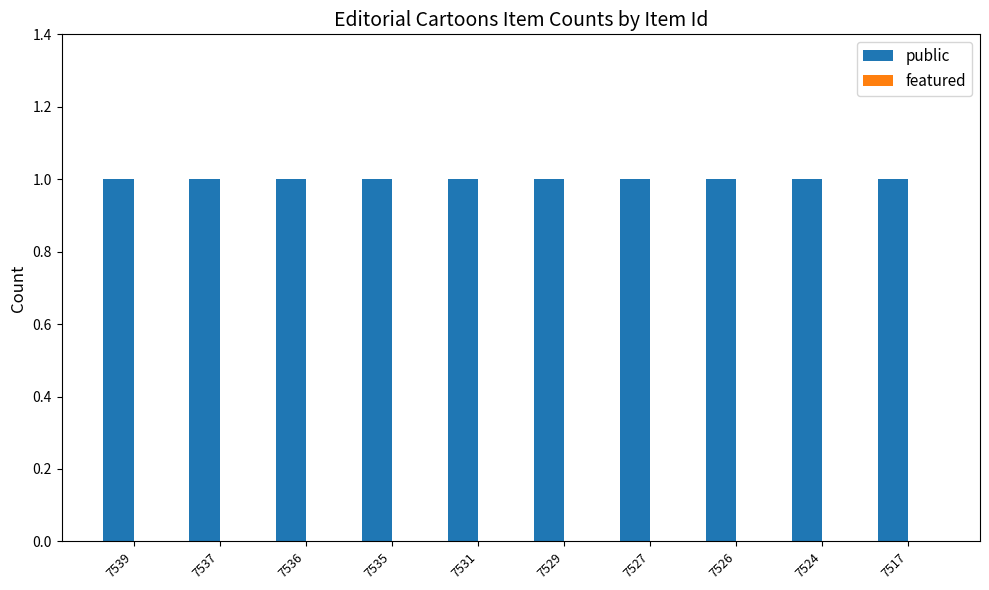

True or false: featured has a value of 0 at 7539.

True